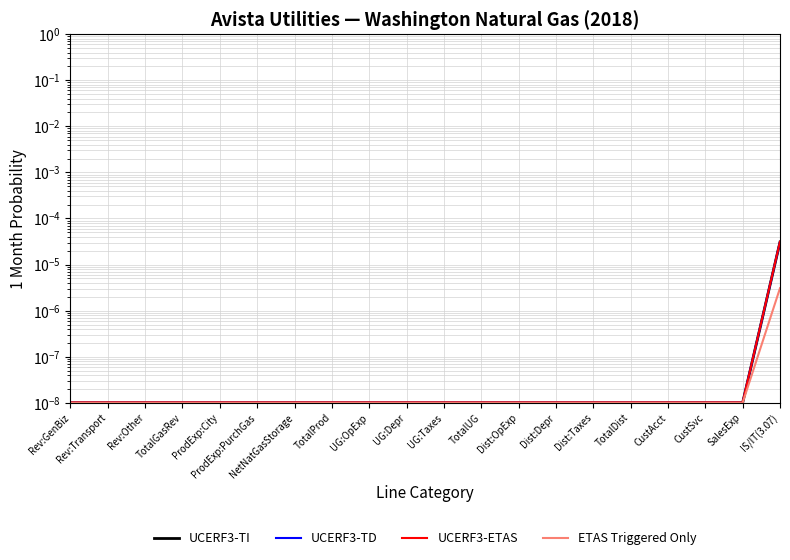

The UCERF3-TD series shows 0.0 at TotalDist. True or false?

False